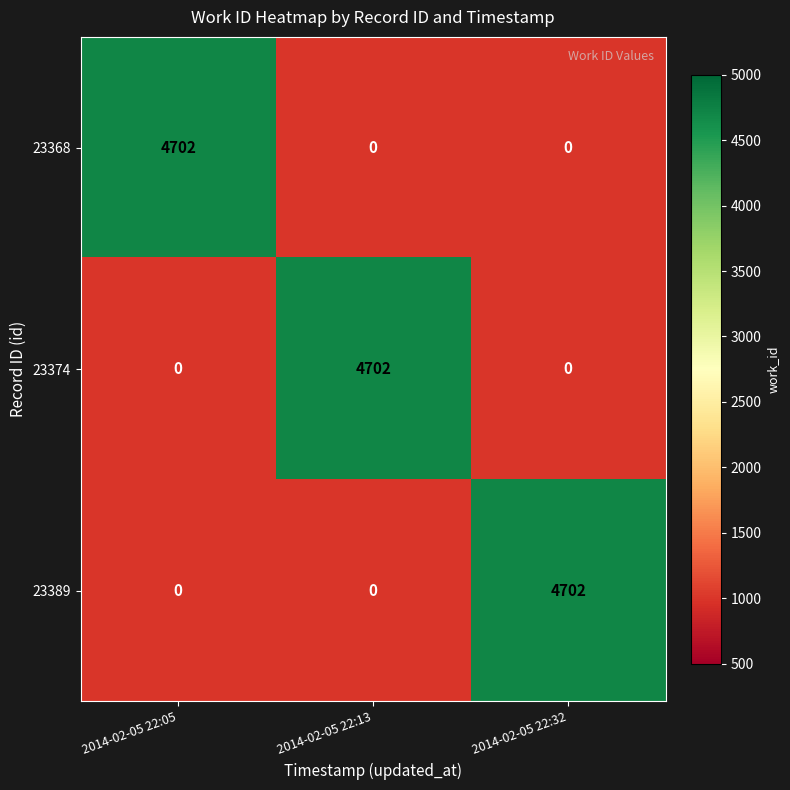

What is the difference between the highest and lowest values at 2014-02-05 22:13?

4702